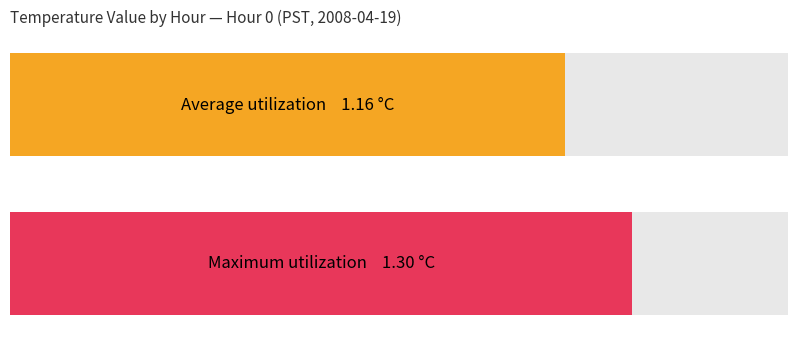

What is the total value across all series at 6?

2.5